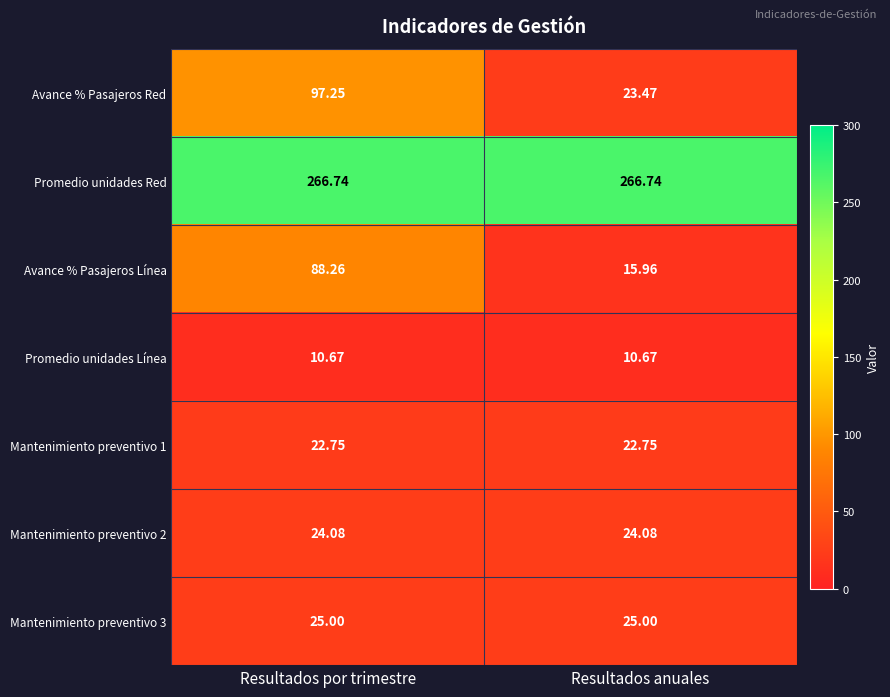

Which series changed the most between Resultados por trimestre and Resultados anuales?

Avance % Pasajeros Red